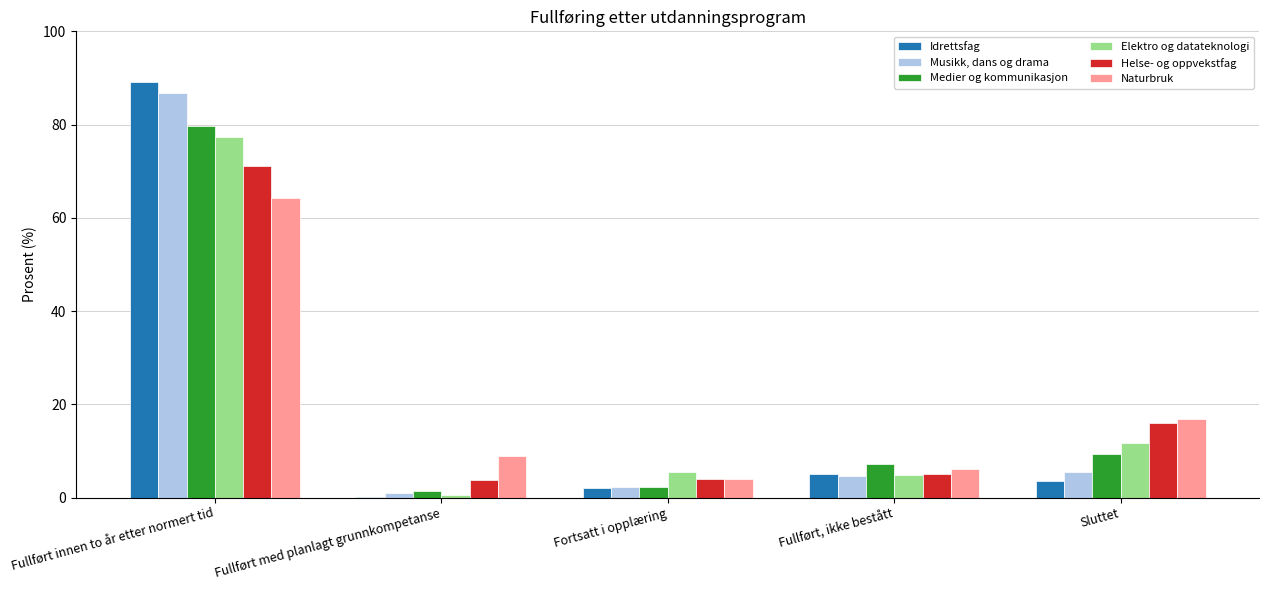

What is the average value of the Helse- og oppvekstfag series?

20.0